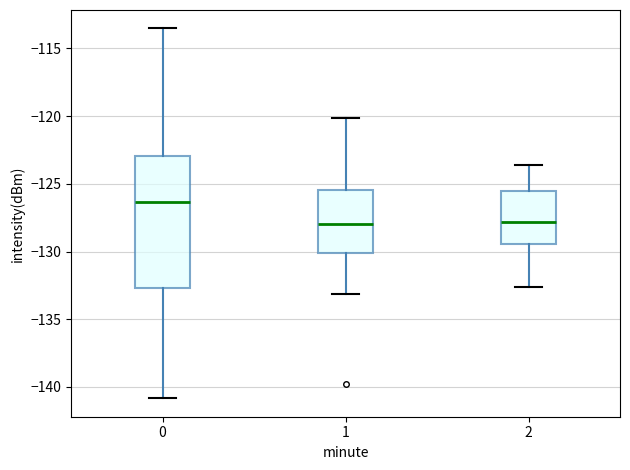

Reading left to right, transcribe this box plot: for each box, give where its median line is, the range the box spans, and where its two whiskers end, as read against the y-axis. The values are not printed on the chart, so give them approximately, as read against the axis.

0: median -126.5, box -132.5 to -123.0, whiskers -141.0 to -113.5
1: median -128.0, box -130.0 to -125.5, whiskers -133.0 to -120.0
2: median -128.0, box -129.5 to -125.5, whiskers -132.5 to -123.5